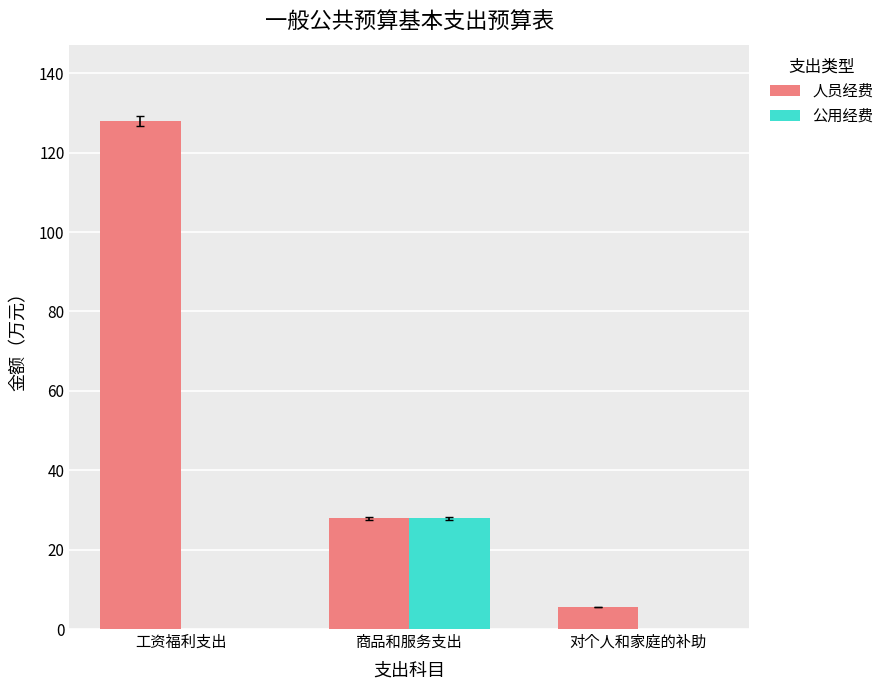

How many data points in 人员经费 are above 27?

2